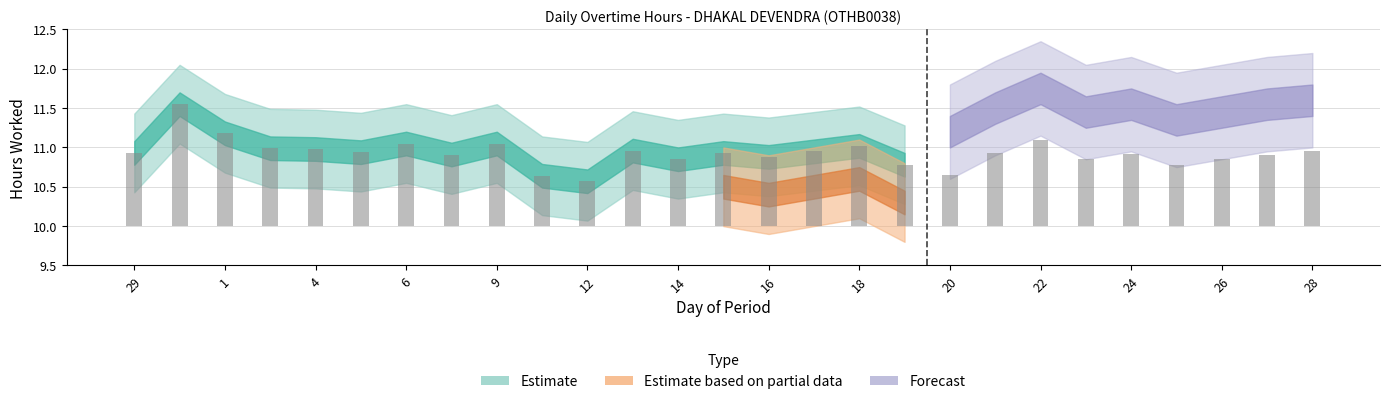

What position from the right is 25?

4